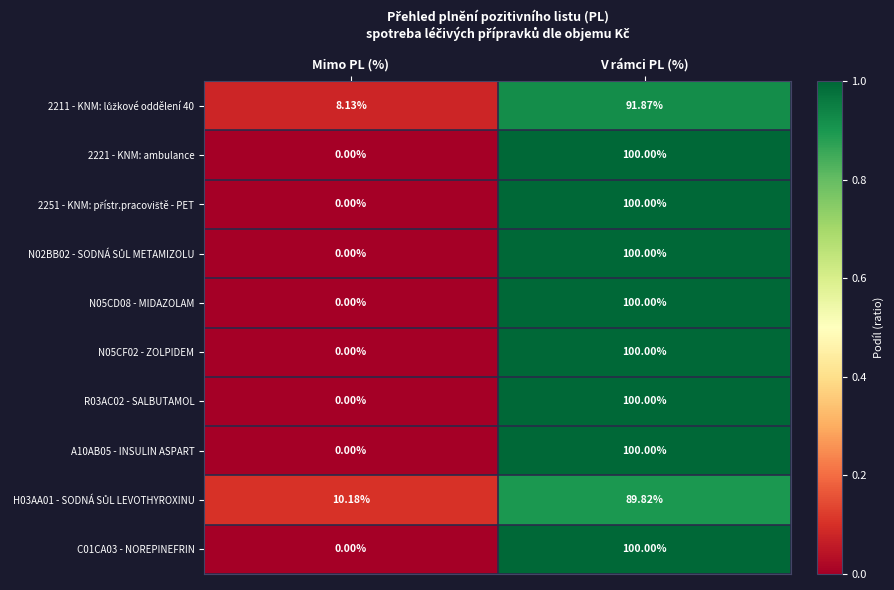

Rank the categories by C01CA03 - NOREPINEFRIN value from lowest to highest.

Mimo PL (%), V rámci PL (%)